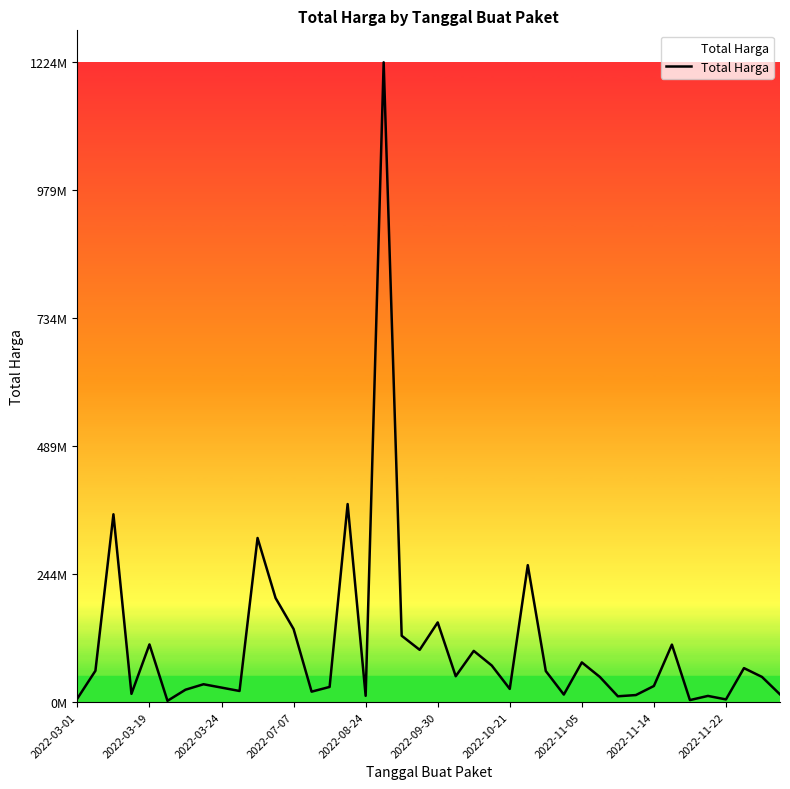

Is this an area chart (filled region under the line)?

Yes